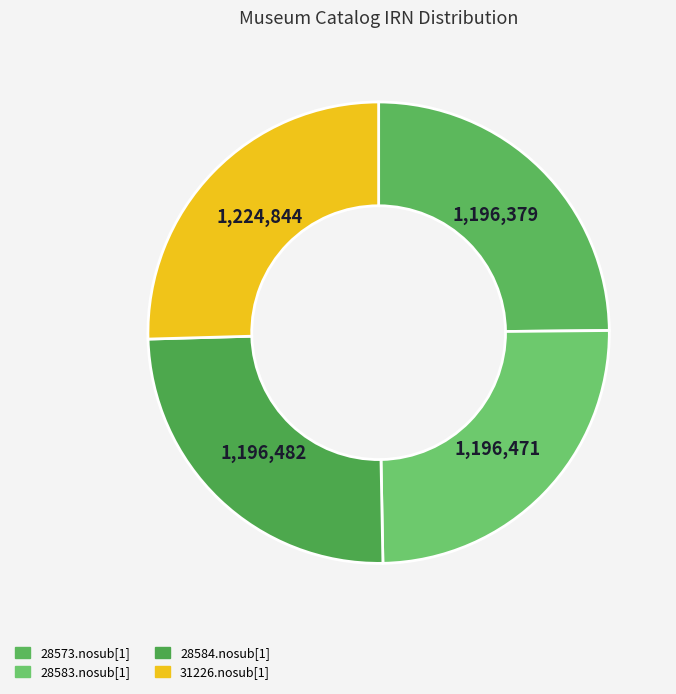

Which slice is the smallest?

28573.nosub[1]